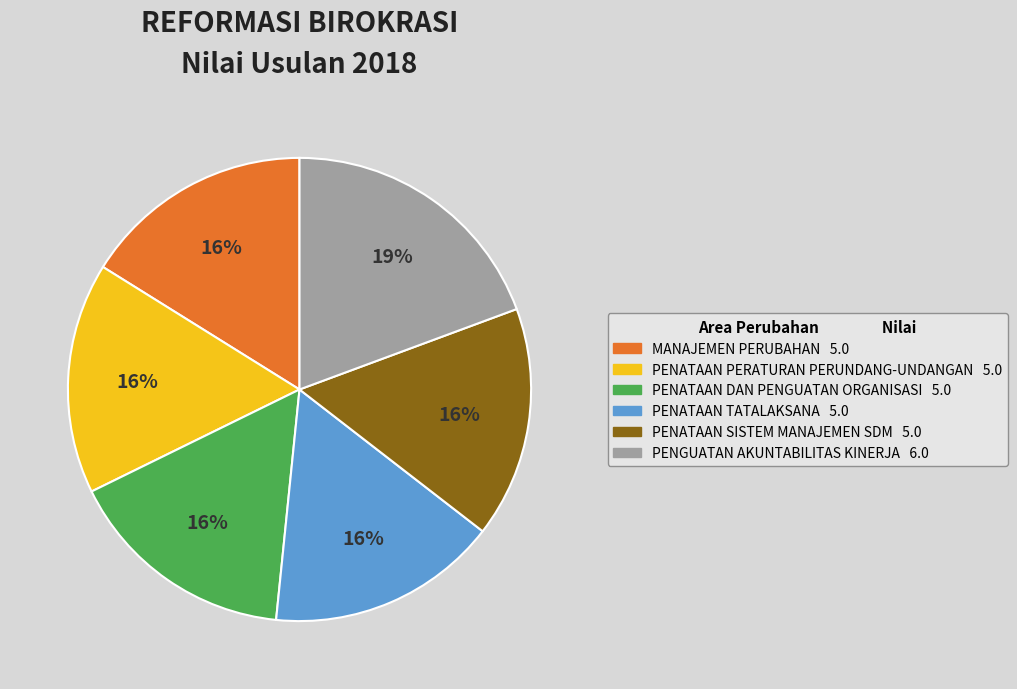

What percentage is the MANAJEMEN PERUBAHAN slice, to the nearest percent?

16%